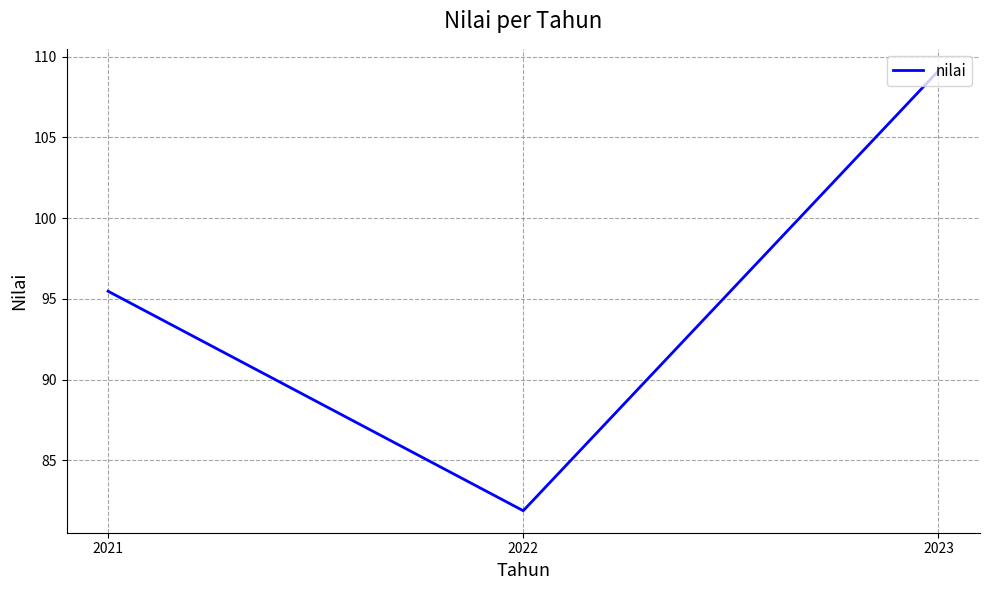

Which category has the highest value across all series?

2023